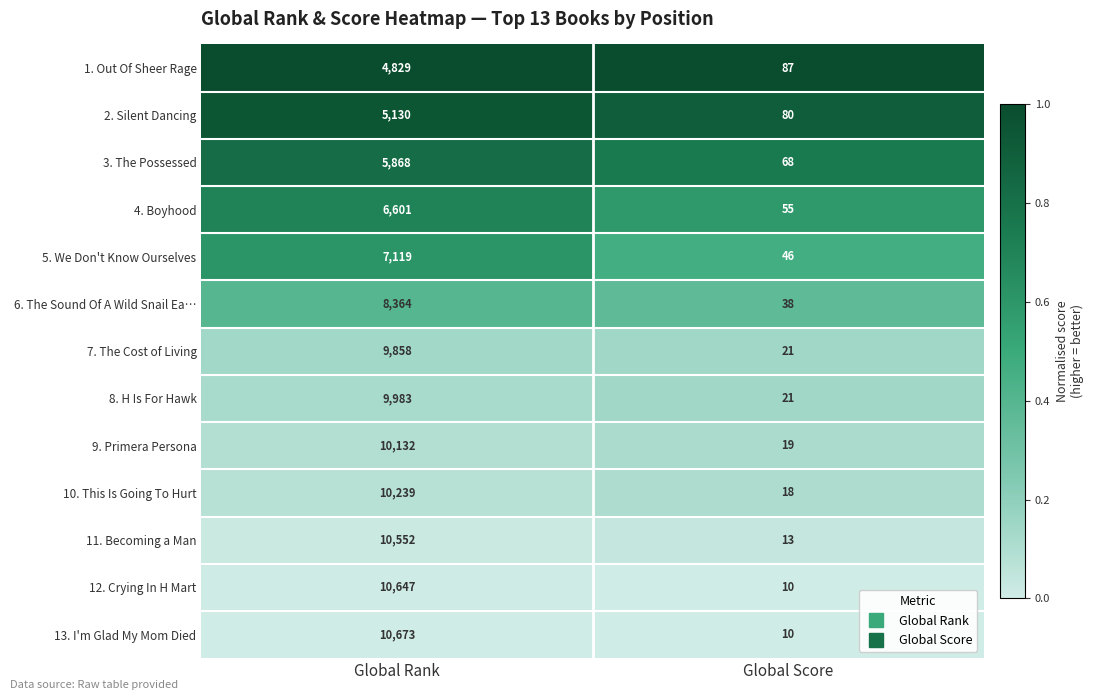

List the series in order of their peak value, highest first.

13. I'm Glad My Mom Died, 12. Crying In H Mart, 11. Becoming a Man, 10. This Is Going To Hurt, 9. Primera Persona, 8. H Is For Hawk, 7. The Cost of Living, 6. The Sound Of A Wild Snail Ea…, 5. We Don't Know Ourselves, 4. Boyhood, 3. The Possessed, 2. Silent Dancing, 1. Out Of Sheer Rage